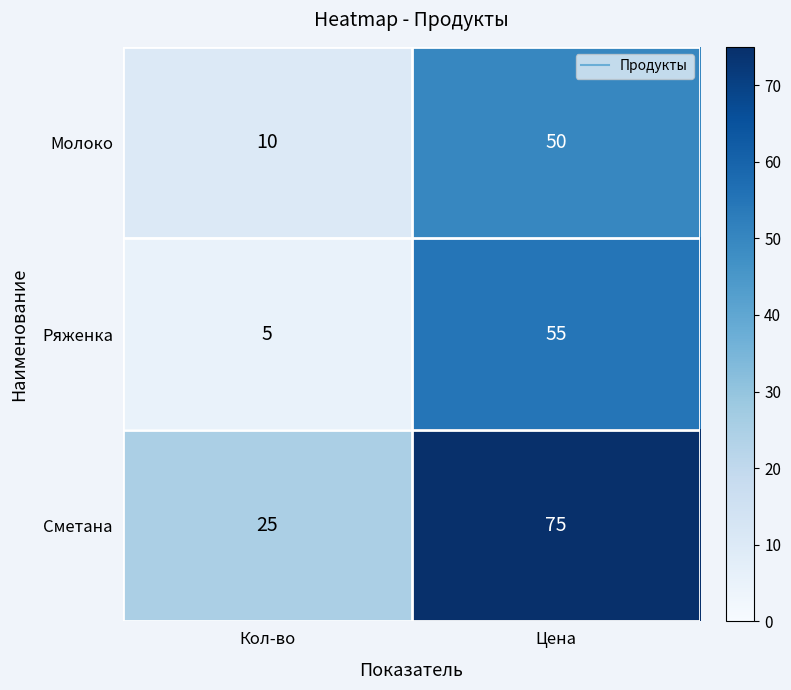

Rank the series by their maximum value, from highest to lowest.

Сметана, Ряженка, Молоко